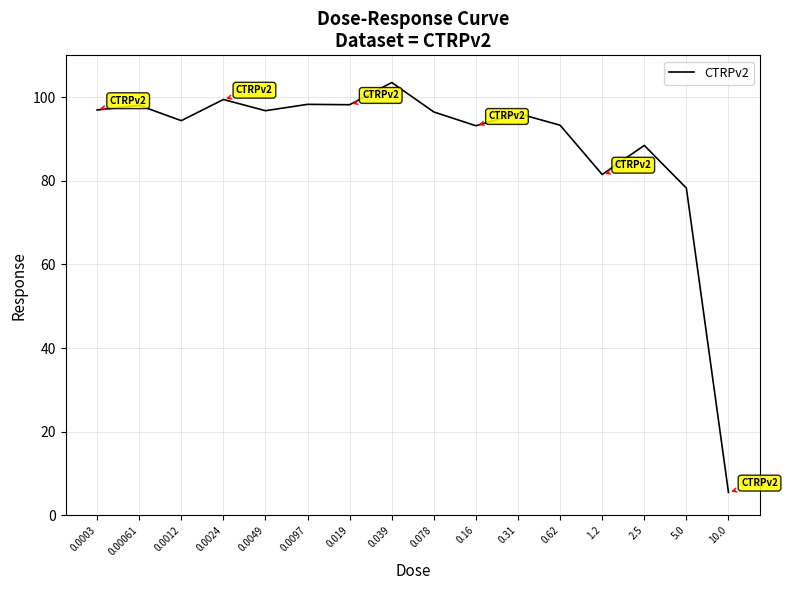

What position from the left is 1.2?

13